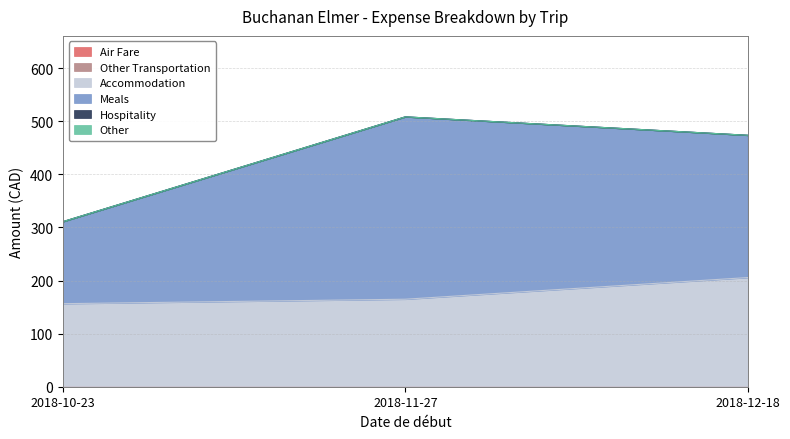

How many distinct data groups are displayed?

6